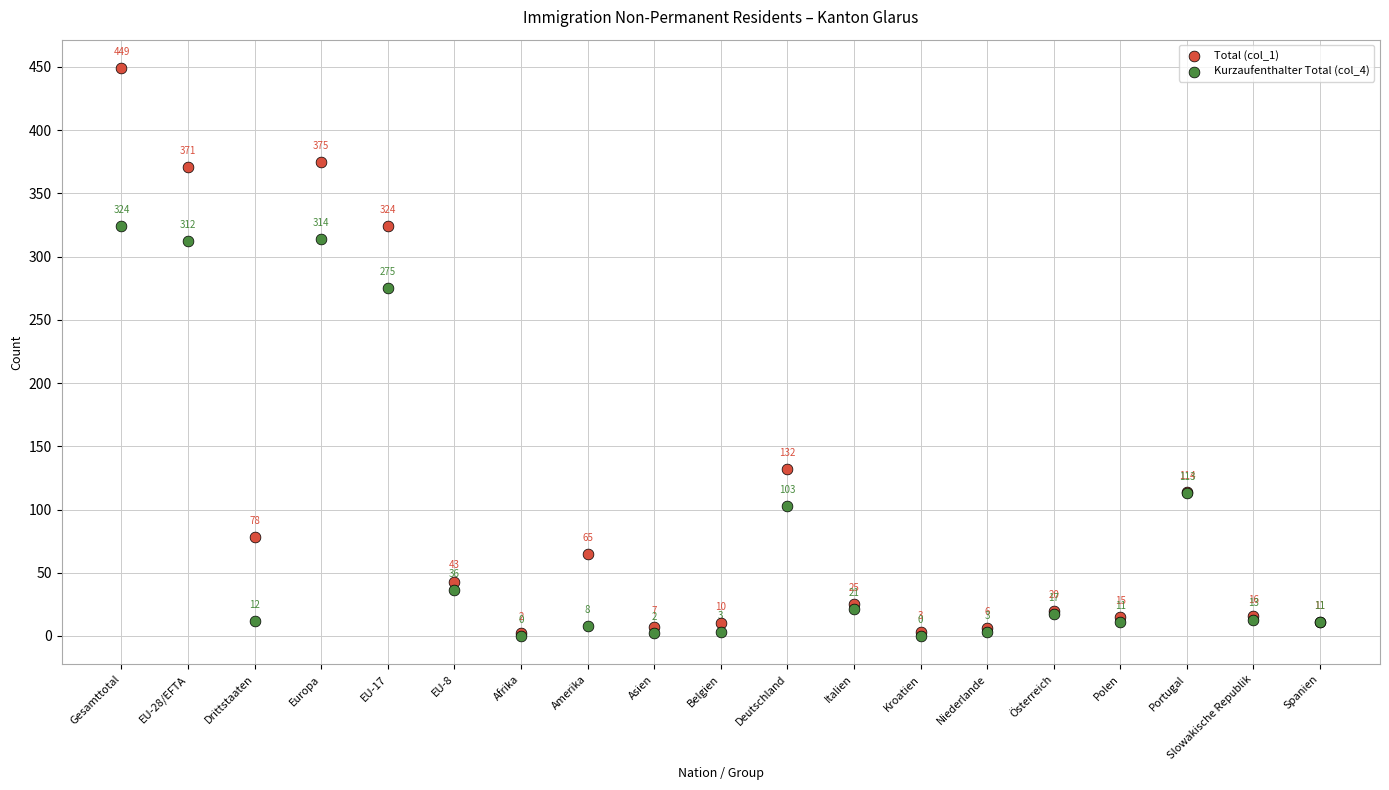

Which series contains the lowest Y value?

Kurzaufenthalter Total (col_4)